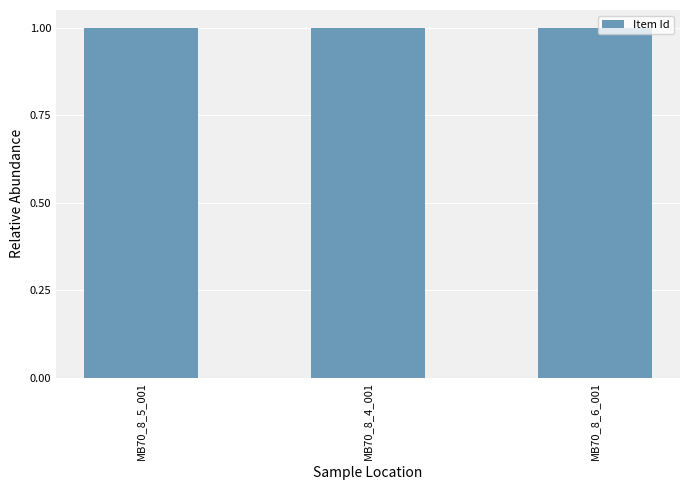

How many distinct data groups are displayed?

1